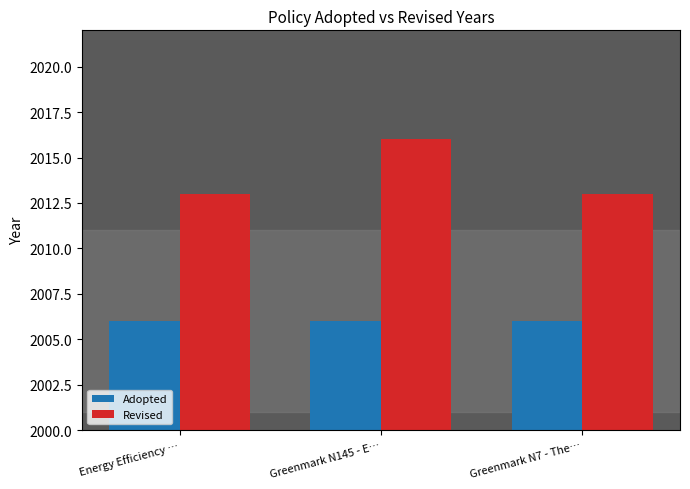

Count the number of categories in the chart.

3